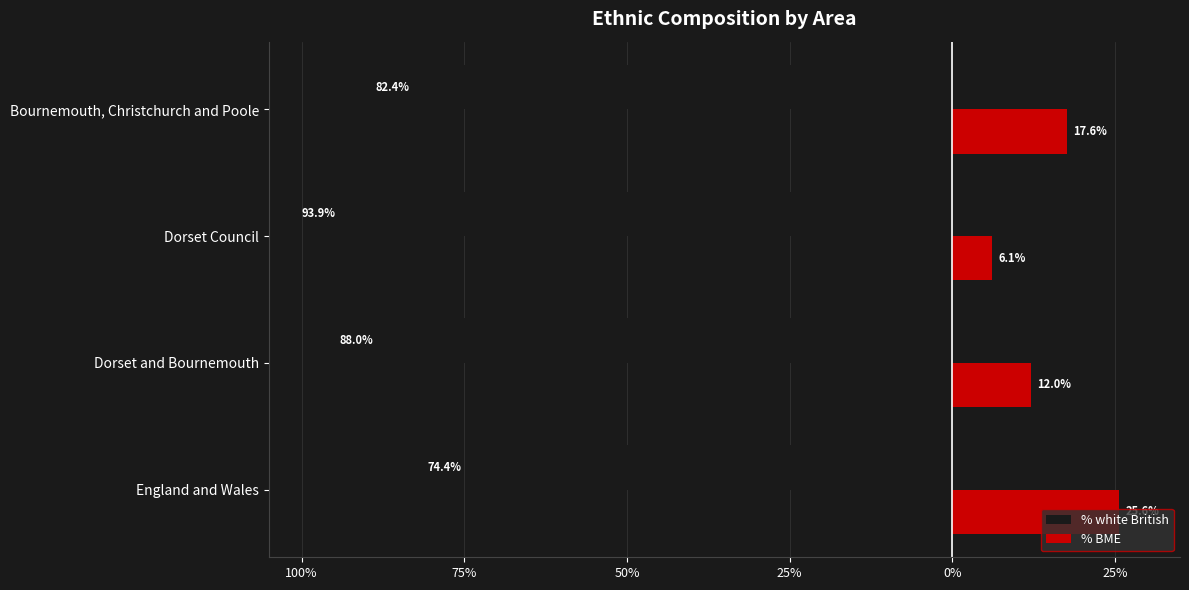

What are all the series names shown in the legend?

% white British, % BME